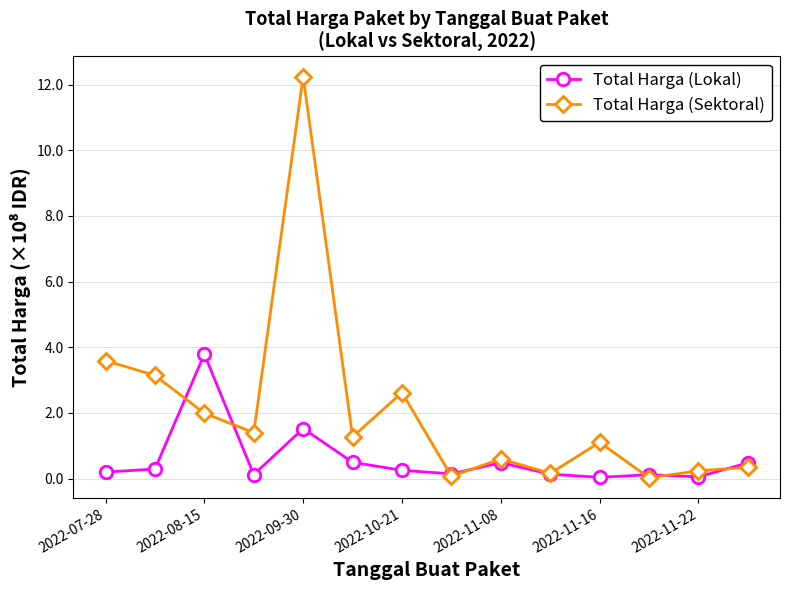

Does the chart display data point markers on the line(s)?

Yes